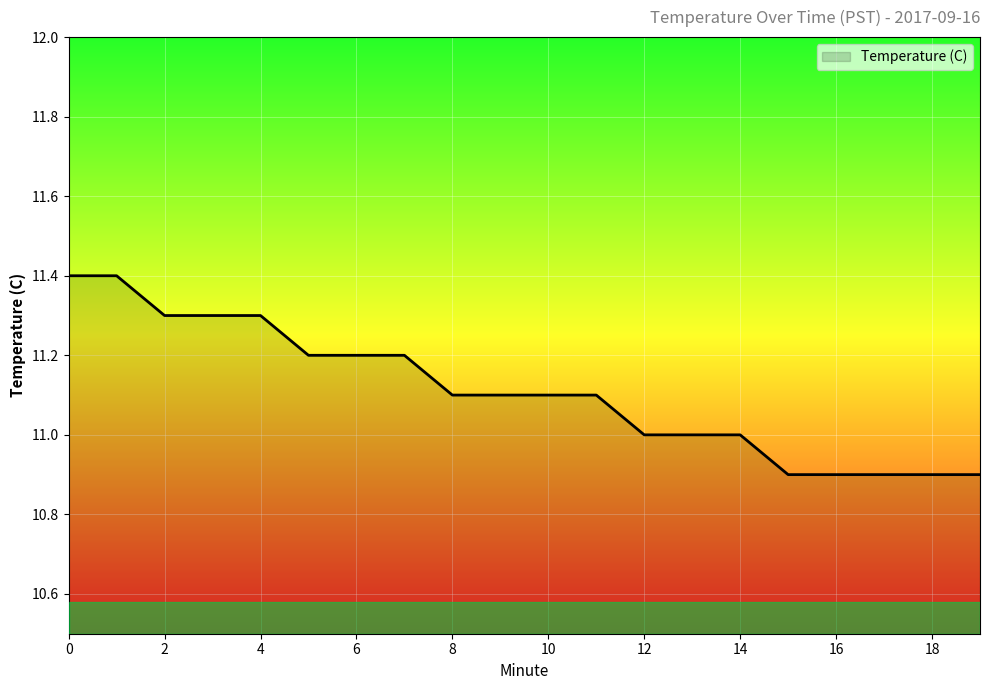

What is the difference between the maximum and minimum values?

0.5